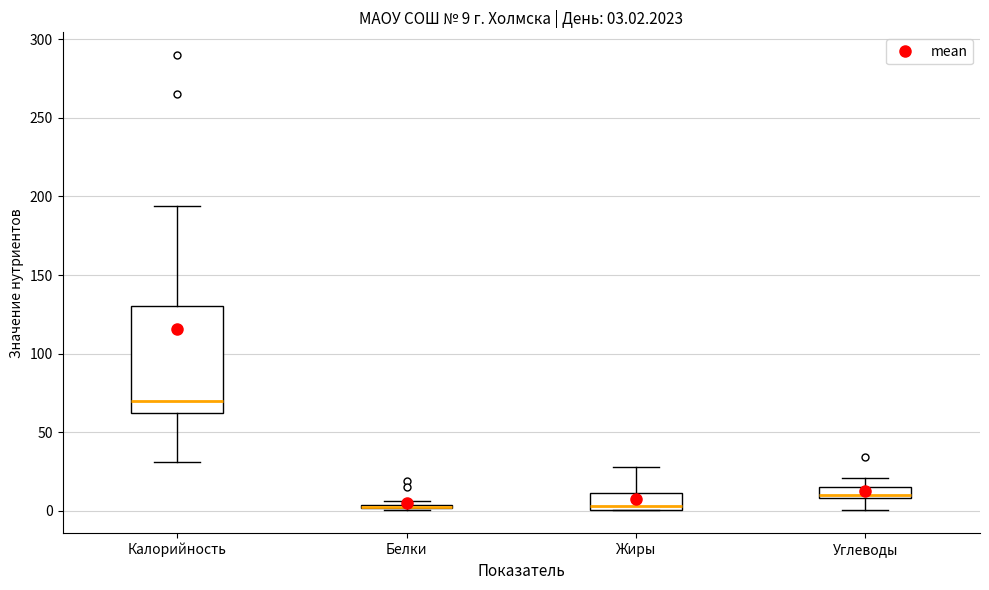

Comparing the boxes themselves (not the whiskers), which one is the tallest?

Калорийность